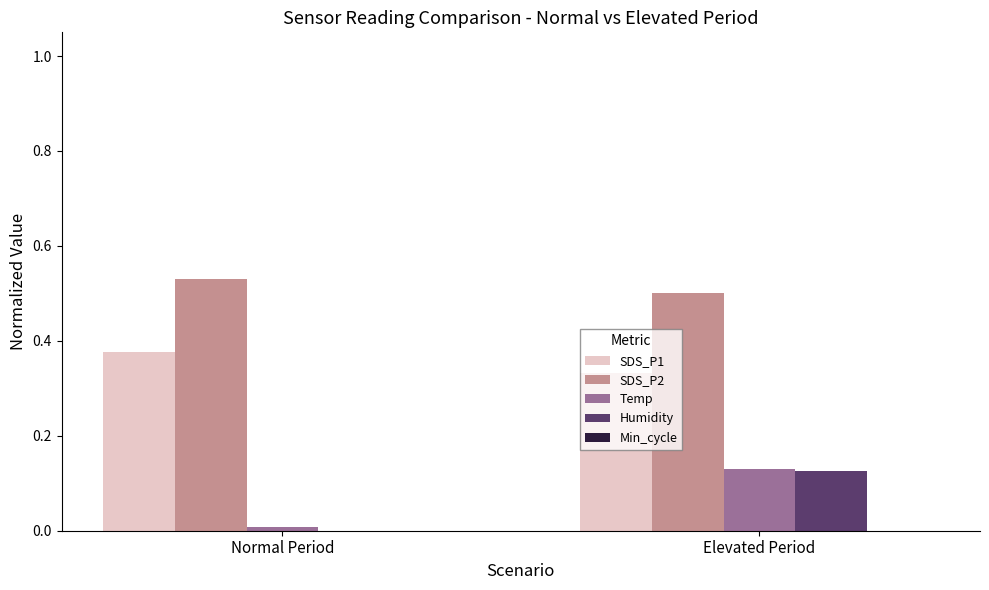

Which category has the highest value across all series?

Normal Period